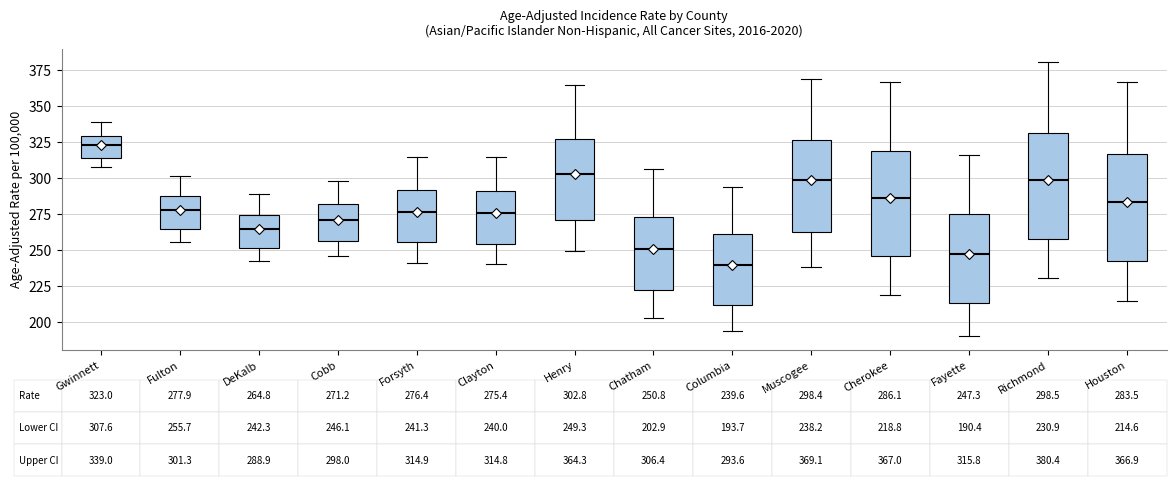

Which box has the lowest median line?

Columbia